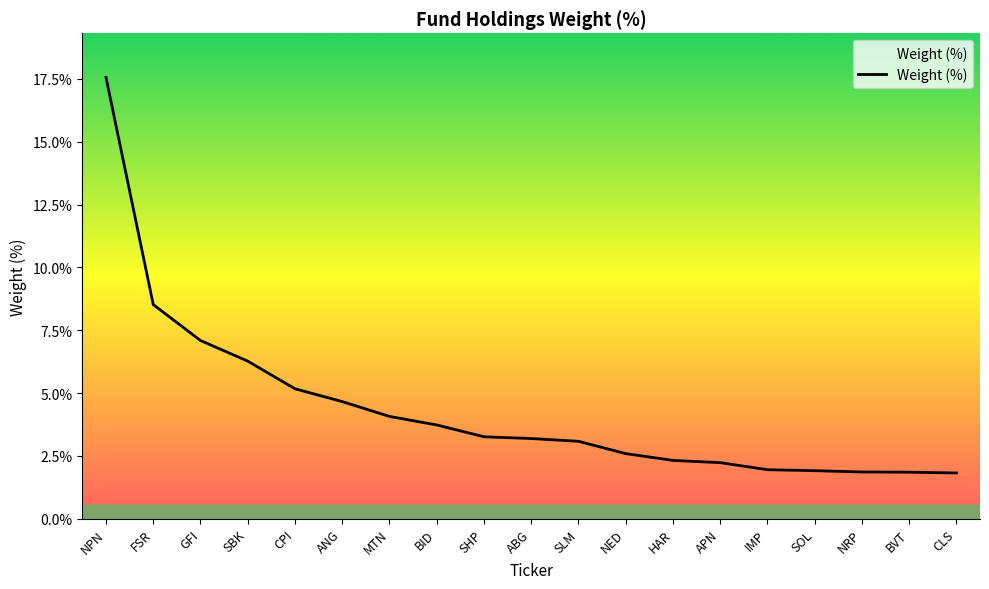

What is the smallest value displayed?

1.8